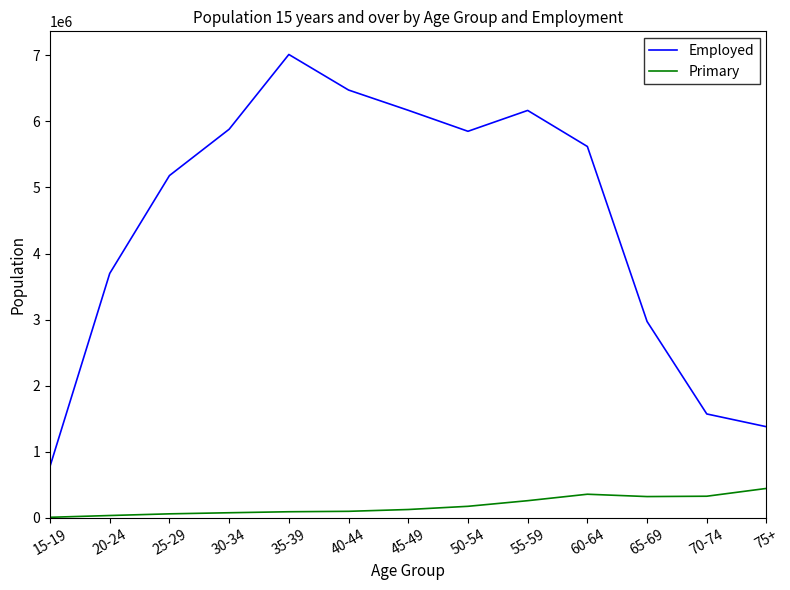

Rank the series by their average value, from highest to lowest.

Employed, Primary